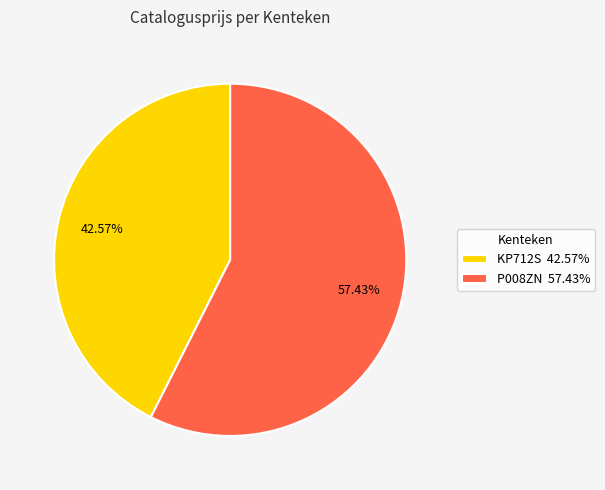

Count the number of slices in the pie.

2